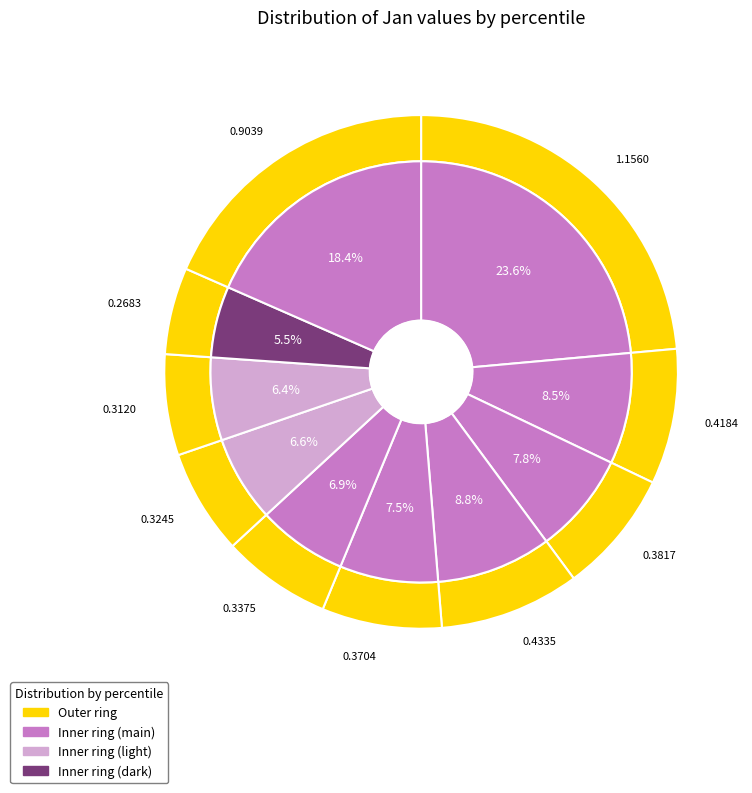

To the nearest percent, what percentage of the pie is pct45?

8%